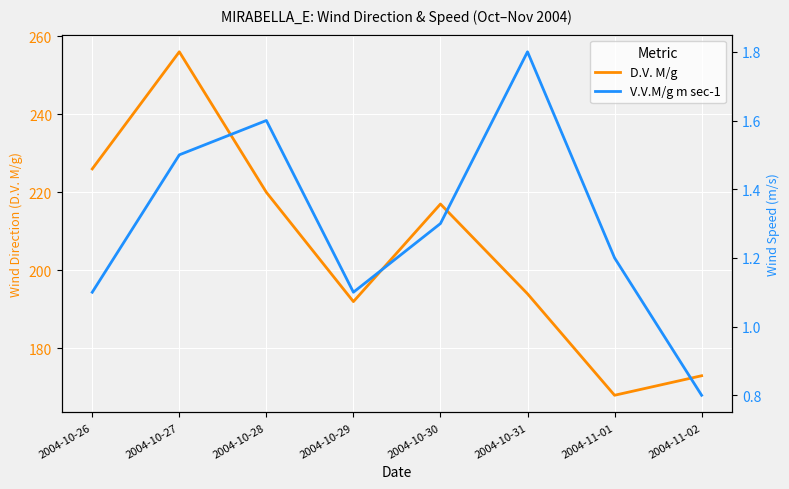

Reading right to left, list all the values displayed in this chart.

D.V. M/g: 173.0	168.0	194.0	217.0	192.0	220.0	256.0	226.0
V.V.M/g m sec-1: 0.8	1.2	1.8	1.3	1.1	1.6	1.5	1.1